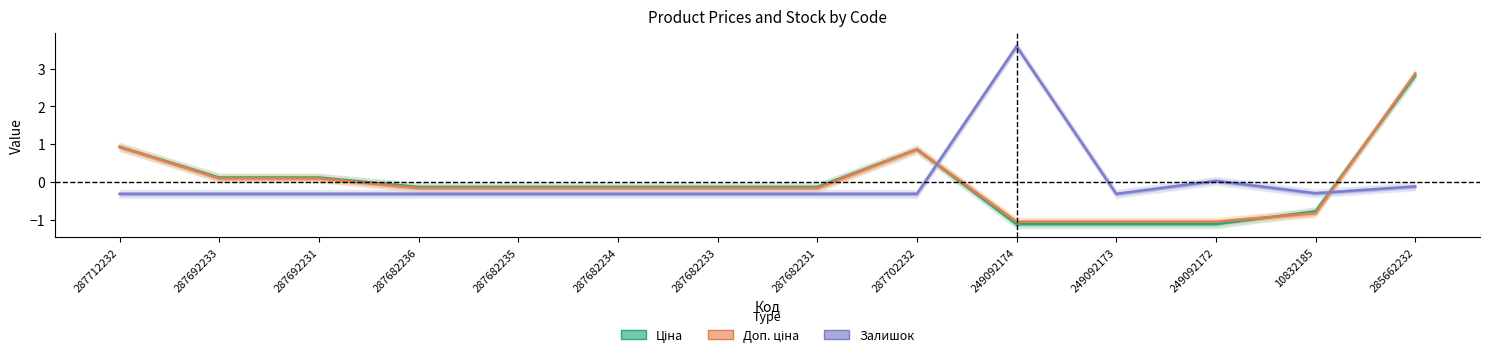

Between 287682231 and 249092172, which is larger?

287682231